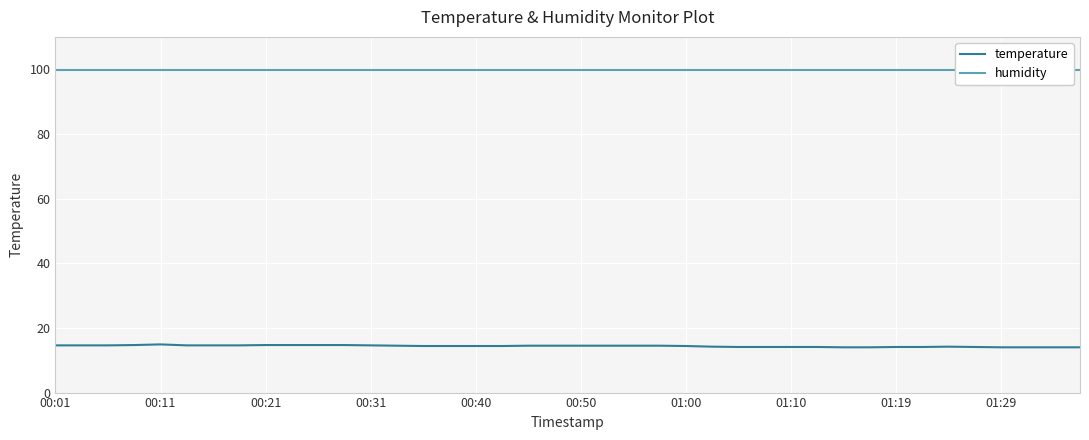

How many lines are shown in the chart?

2